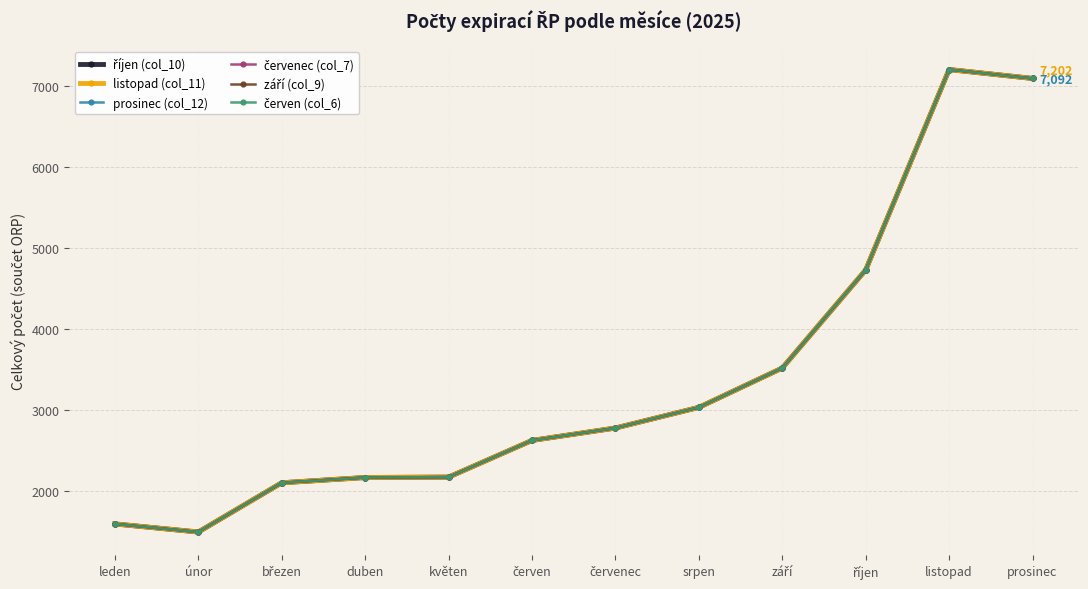

Does the chart have visible grid lines?

Yes